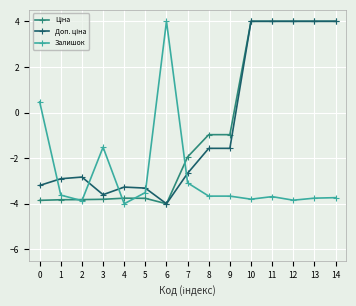

At which category does Залишок reach its first local peak?

3